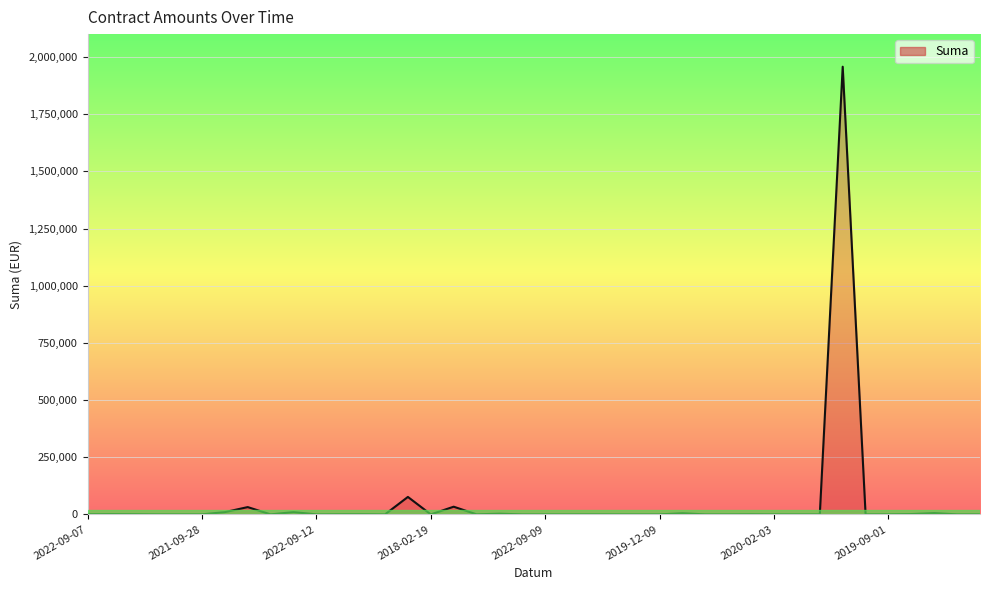

What is the difference between the maximum and minimum values?

1957466.0